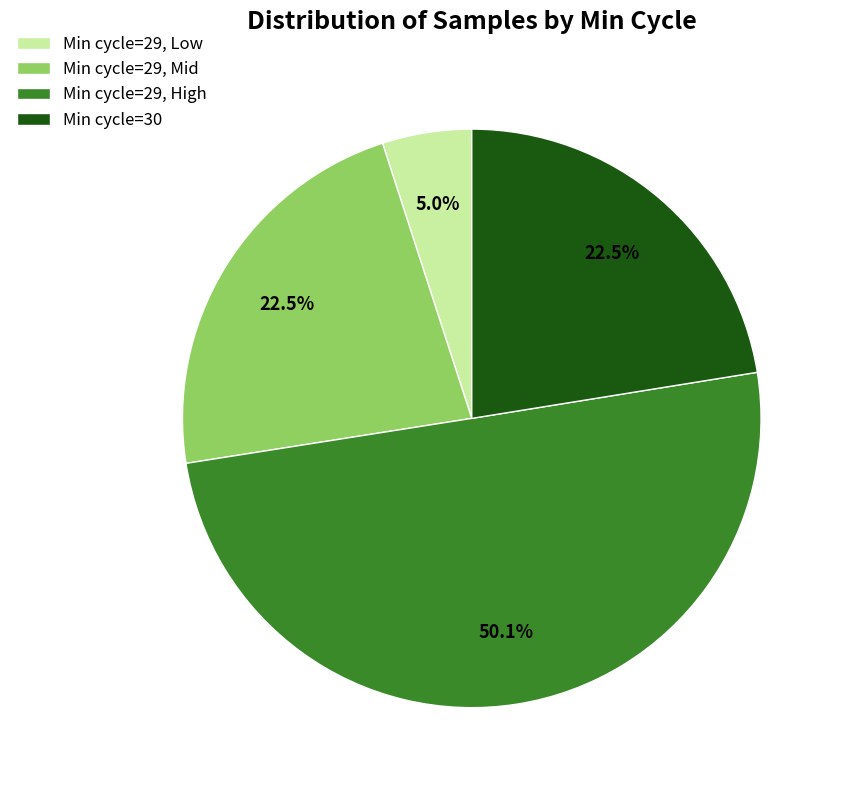

Combined, do Min cycle=29, High and Min cycle=29, Mid account for over 50%?

Yes